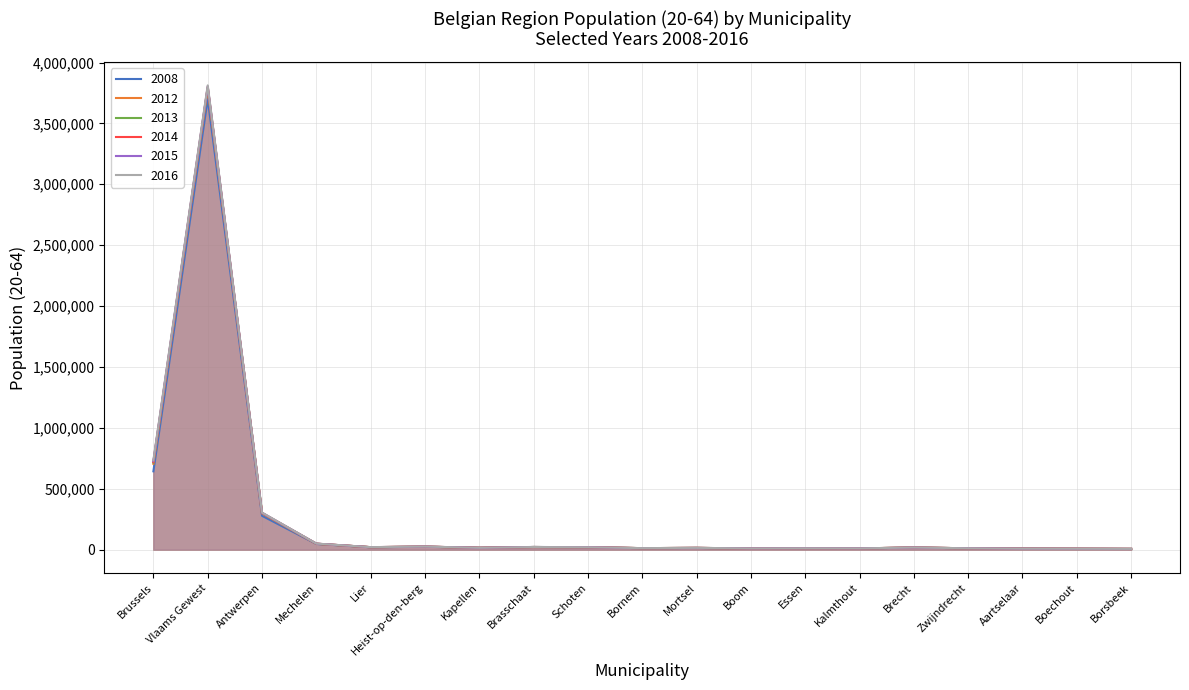

After their last crossing, which series has the higher values: 2013 or 2012?

2012